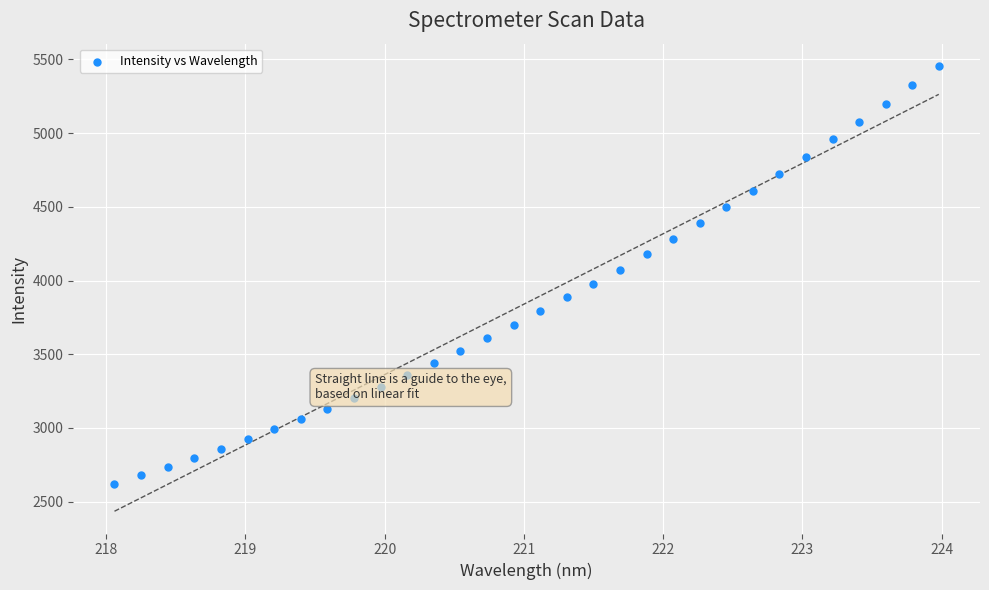

What is the range of Y values (max minus min)?

2833.4